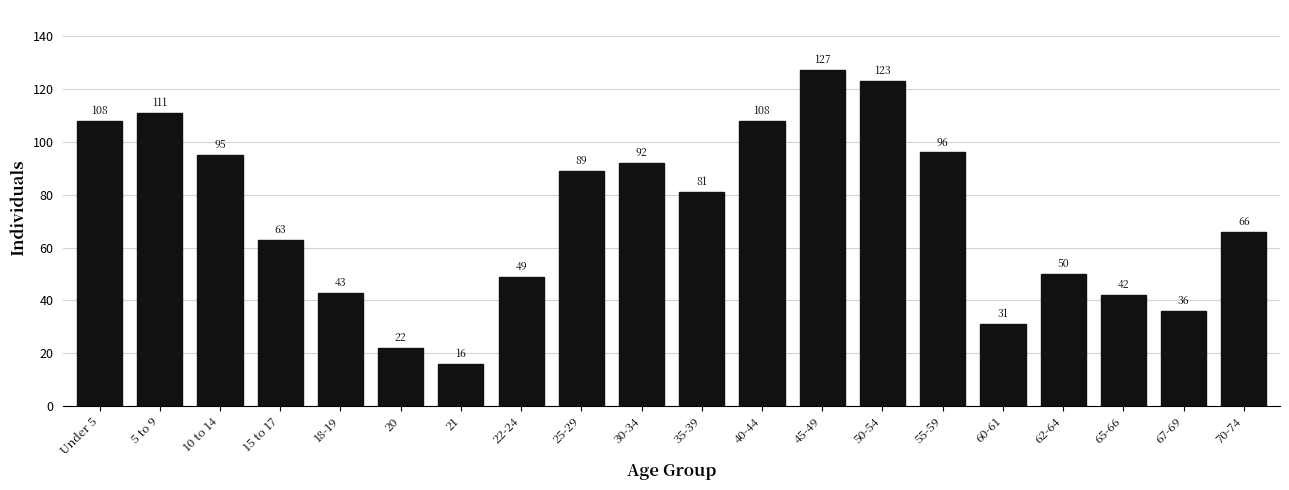

Reading left to right, what are all the values shown in this chart?

Under 5=108	5 to 9=111	10 to 14=95	15 to 17=63	18-19=43	20=22	21=16	22-24=49	25-29=89	30-34=92	35-39=81	40-44=108	45-49=127	50-54=123	55-59=96	60-61=31	62-64=50	65-66=42	67-69=36	70-74=66